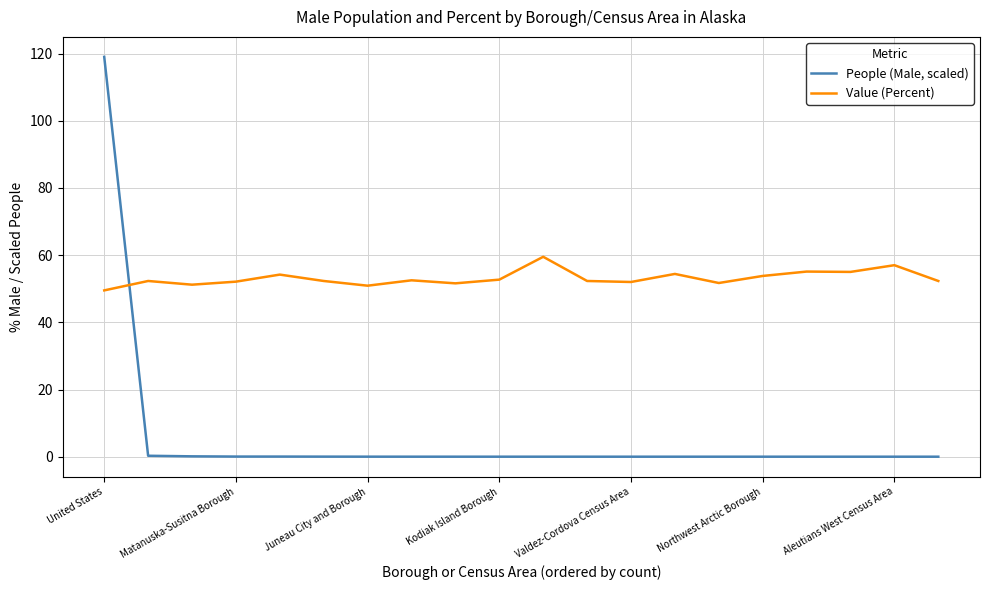

Which series has the largest total across all categories?

Value (Percent)